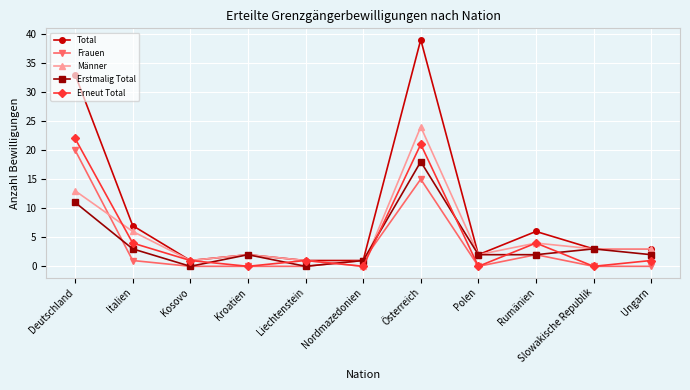

What is the spread (max minus min) of values at Kroatien?

2